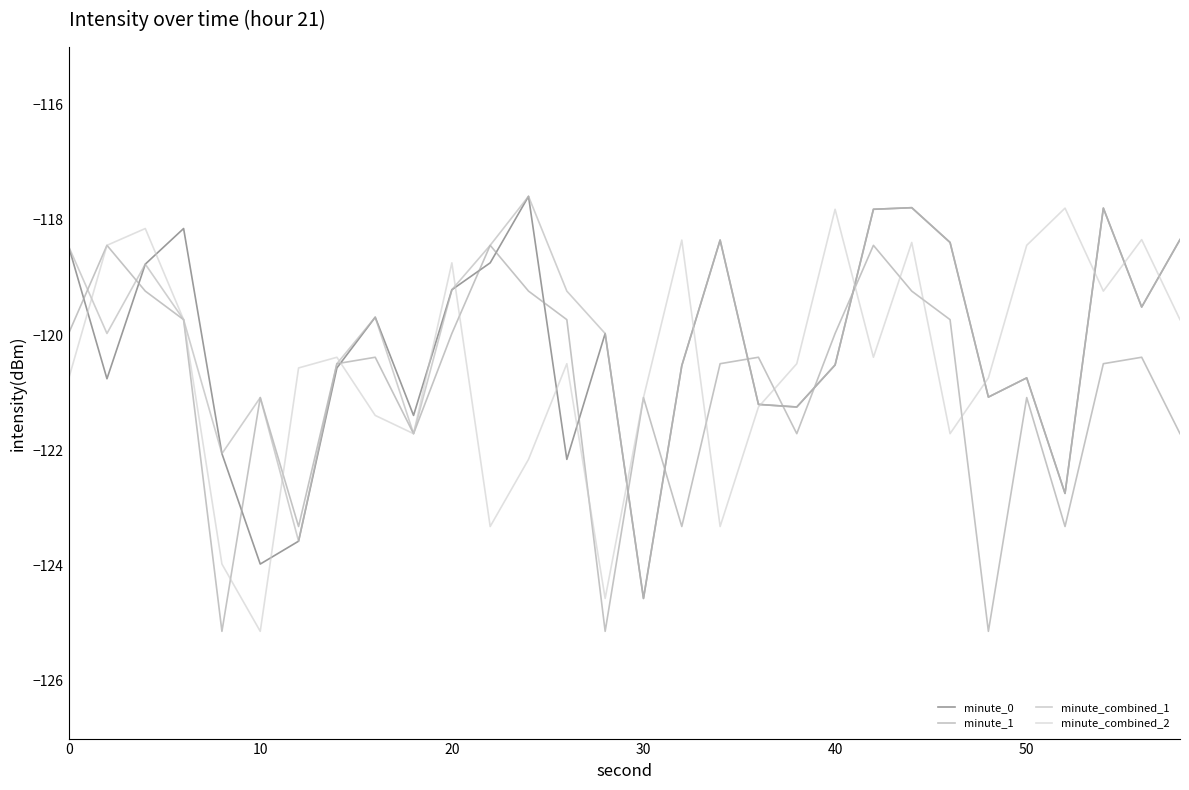

Does the chart display data point markers on the line(s)?

No